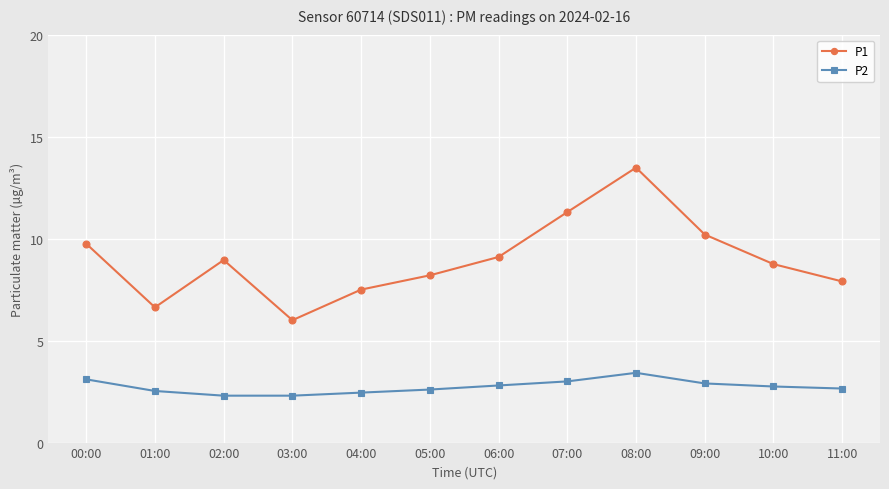

What is the difference between the highest and lowest values at 08:00?

10.1